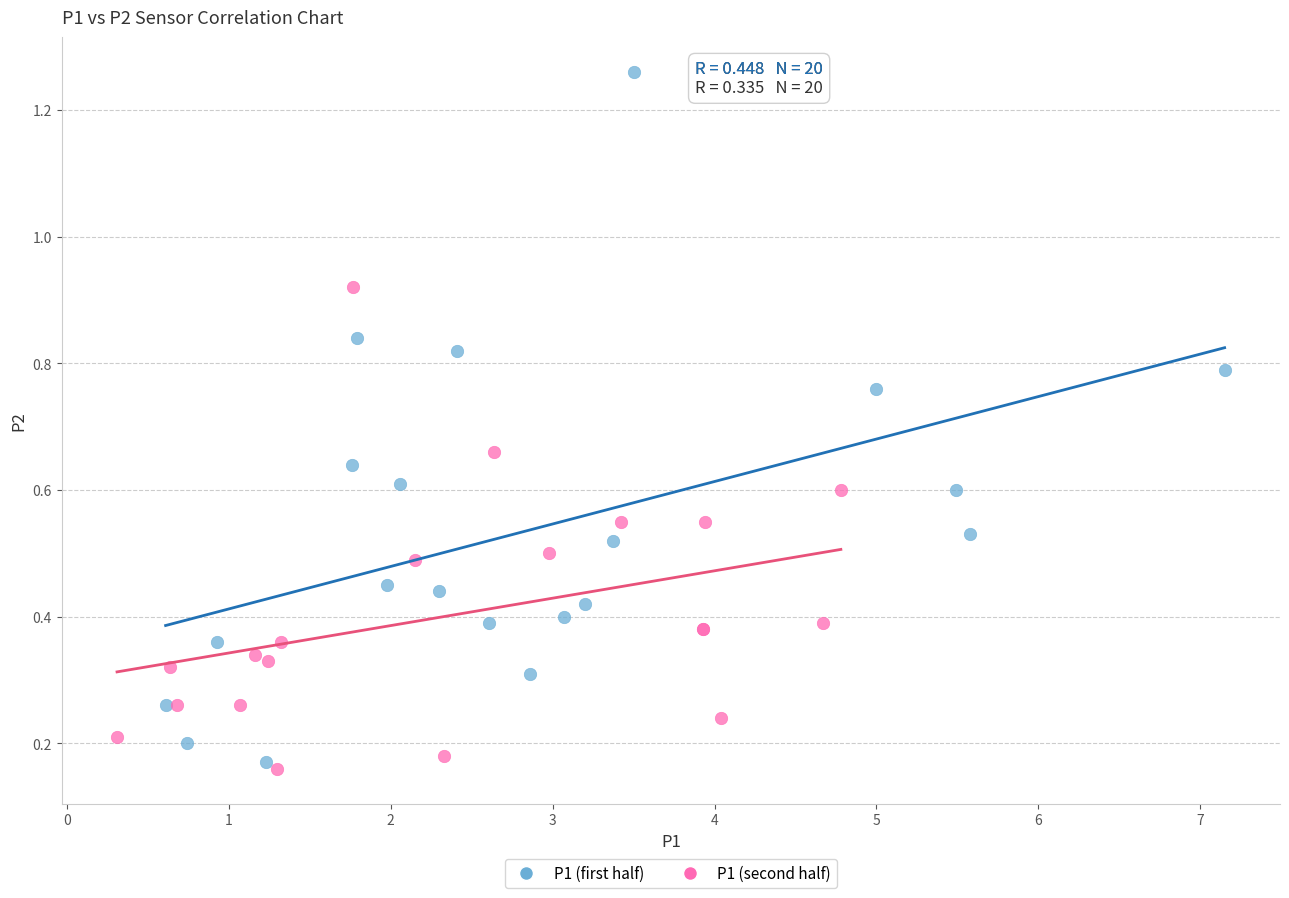

What are all the series names shown in the legend?

P1 (first half), P1 (second half)